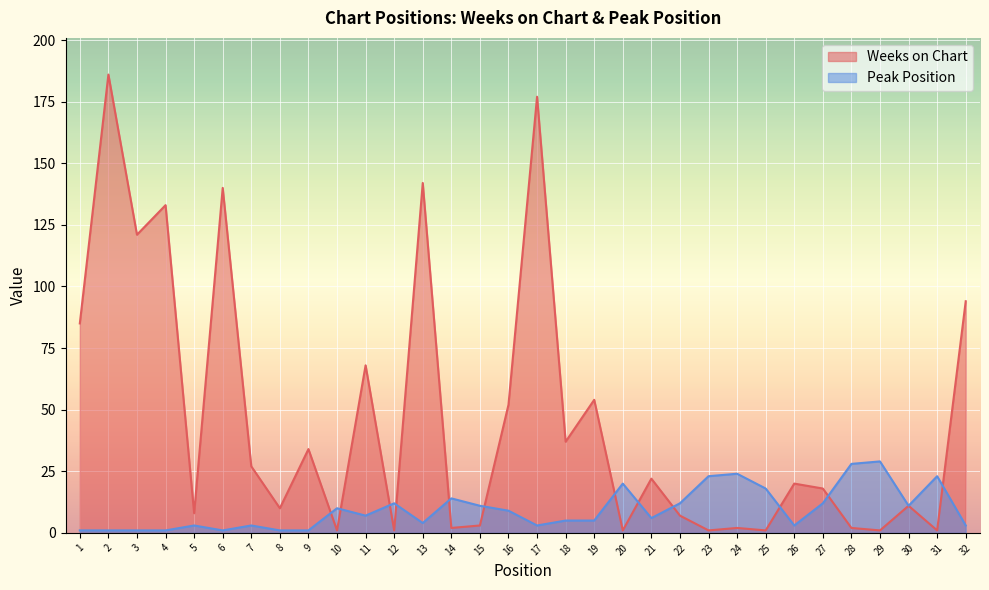

At which label is Weeks on Chart closest to 93?

32